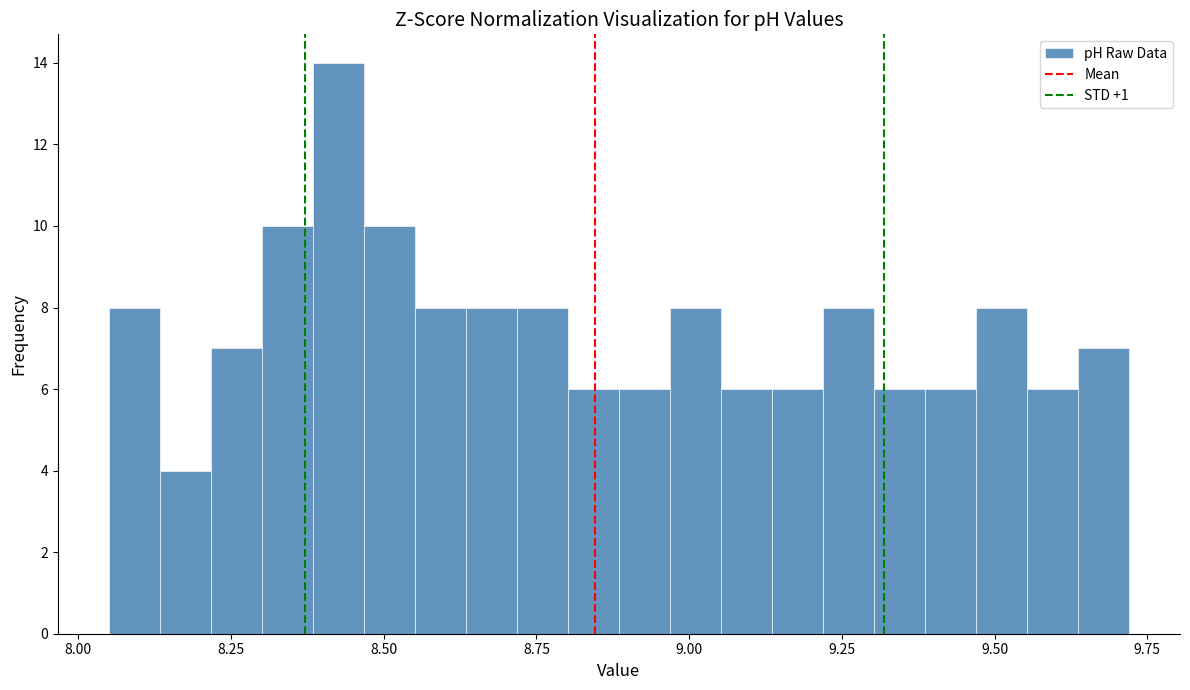

Read against the x-axis, roughly where is the centre of the tallest bar?

8.45